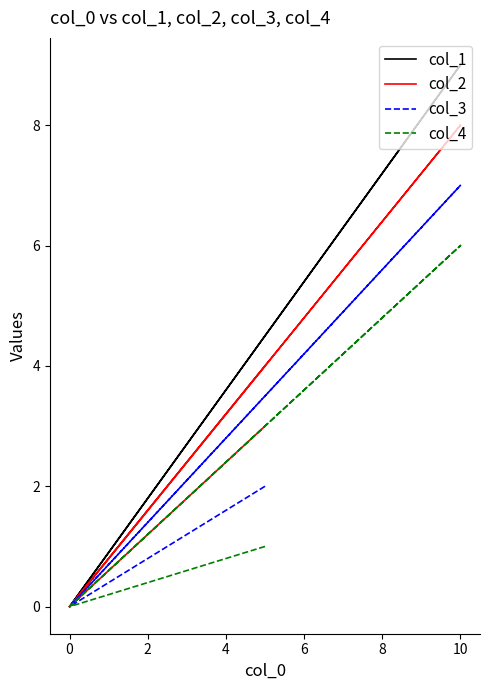

True or false: col_3 and col_2 intersect in this chart.

False